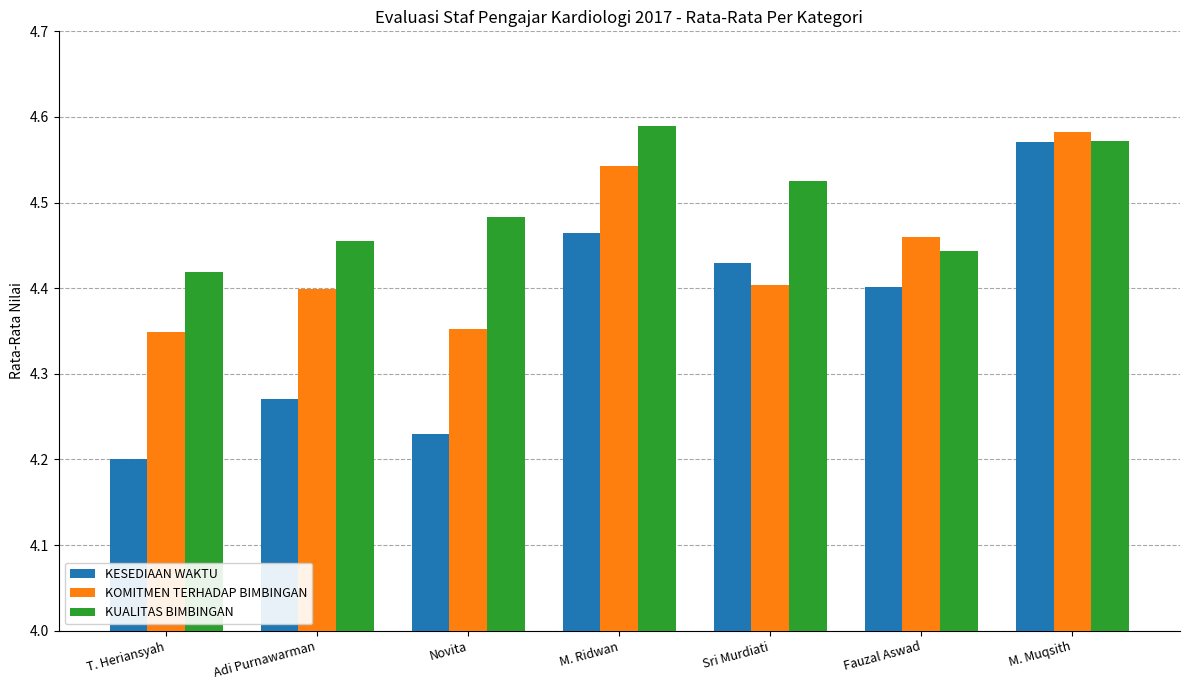

At which label is KESEDIAAN WAKTU closest to 4?

T. Heriansyah